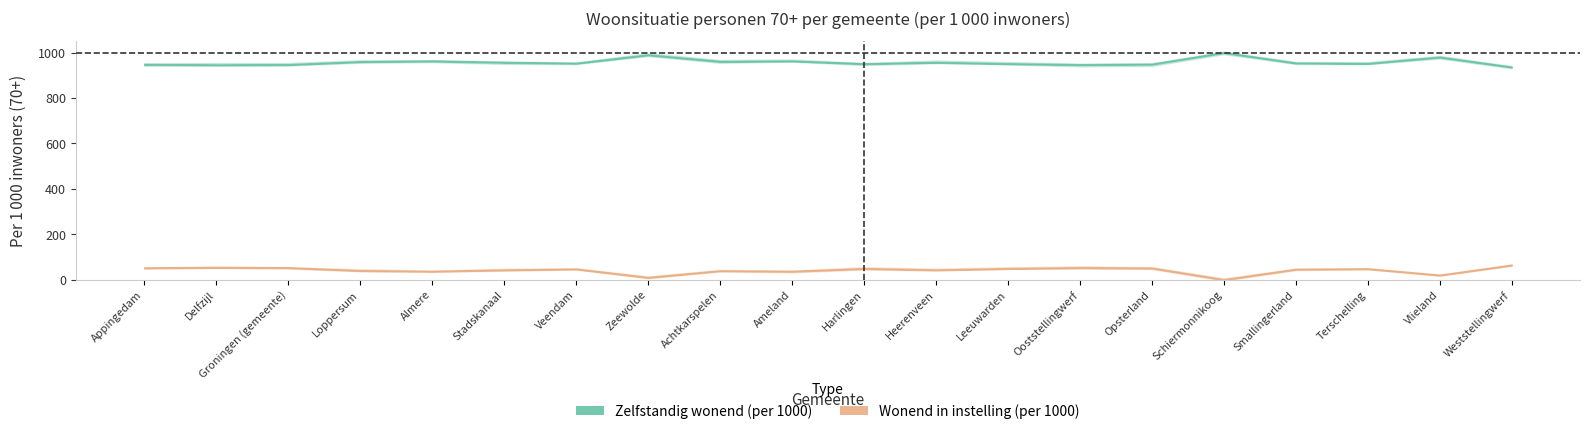

What is the label of the 11th point from the left?

Harlingen